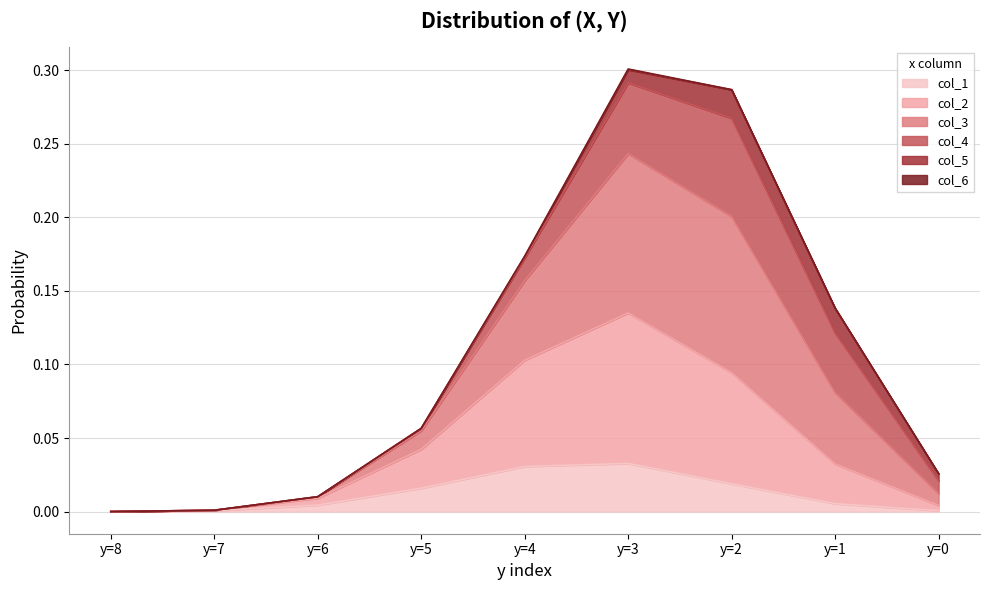

What is the value of the col_2 point at the 6th from the left?

0.1